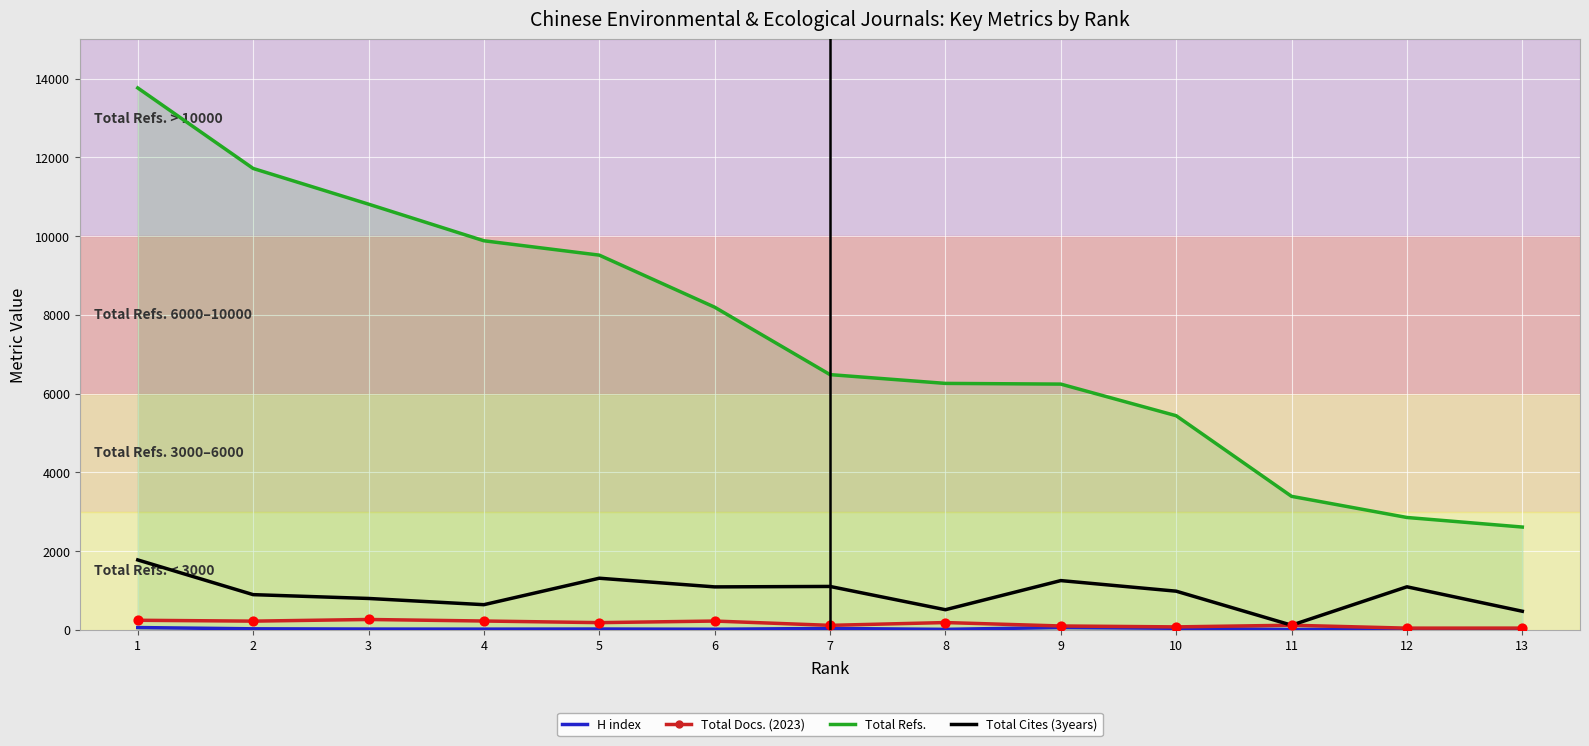

Which series has the largest range (max minus min)?

Total Refs.